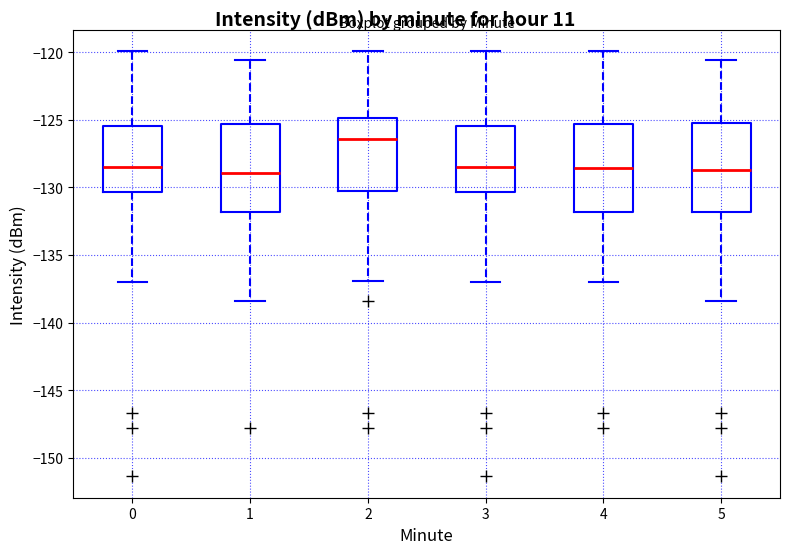

Reading left to right, read every box against the y-axis: the position of its median line, the range the box covers, and the ends of its whiskers. The values are not printed on the chart, so give them approximately, as read against the axis.

0: median -128.5, box -130.5 to -125.5, whiskers -137.0 to -120.0
1: median -129.0, box -132.0 to -125.5, whiskers -138.5 to -120.5
2: median -126.5, box -130.5 to -125.0, whiskers -137.0 to -120.0
3: median -128.5, box -130.5 to -125.5, whiskers -137.0 to -120.0
4: median -128.5, box -132.0 to -125.5, whiskers -137.0 to -120.0
5: median -128.5, box -132.0 to -125.0, whiskers -138.5 to -120.5